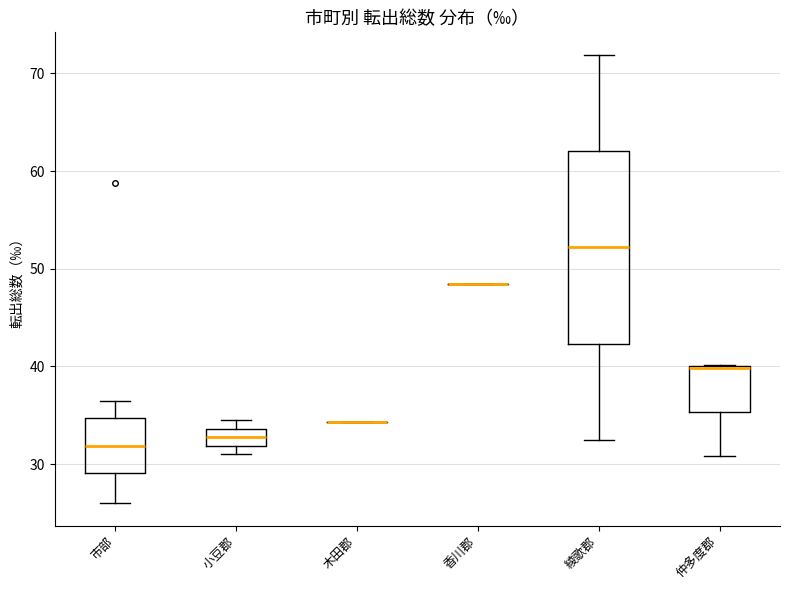

Reading left to right, read every box against the y-axis: the position of its median line, the range the box covers, and the ends of its whiskers. The values are not printed on the chart, so give them approximately, as read against the axis.

市部: median 32, box 29 to 35, whiskers 26 to 37
小豆郡: median 33, box 32 to 34, whiskers 31 to 35
木田郡: box collapsed to a line at 34, whiskers 34 to 34
香川郡: box collapsed to a line at 48, whiskers 48 to 48
綾歌郡: median 52, box 42 to 62, whiskers 33 to 72
仲多度郡: median 40 (drawn on the box's upper edge), box 35 to 40, whiskers 31 to 40